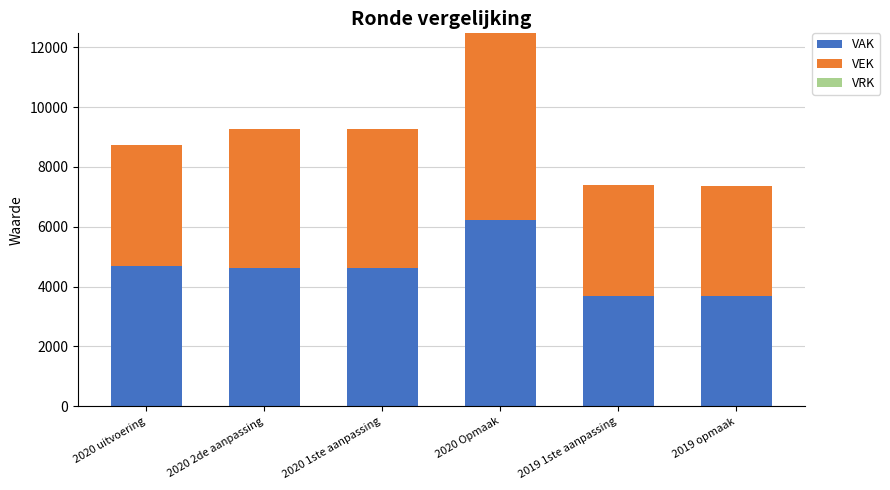

What is the maximum value for VAK?

6223